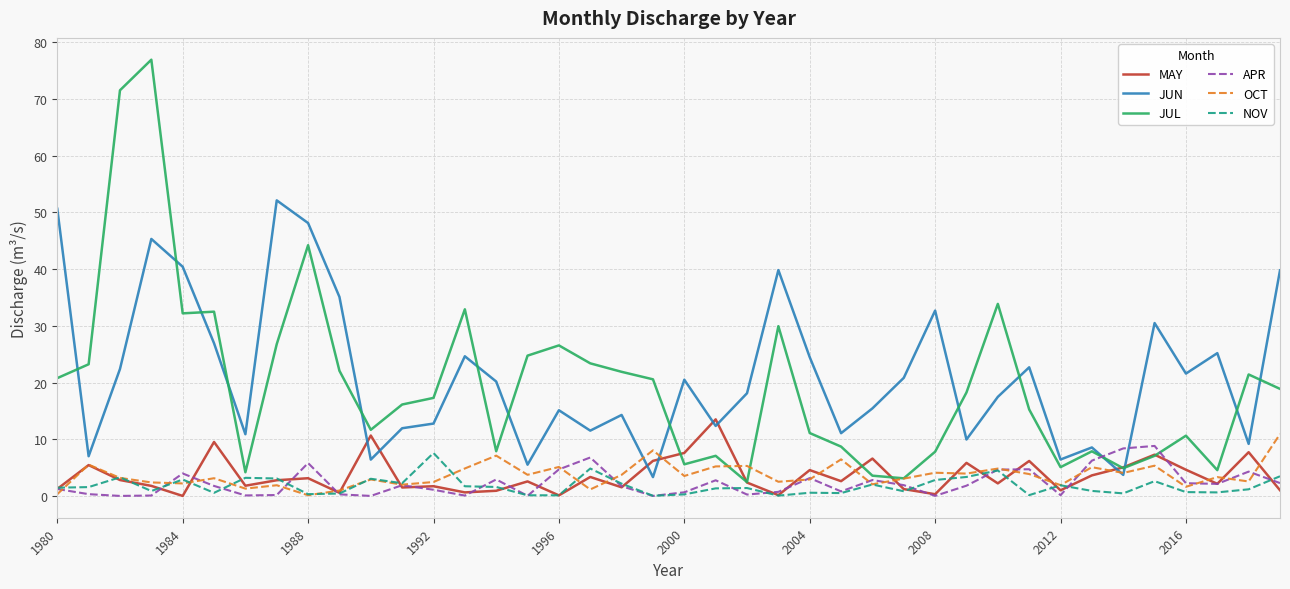

True or false: NOV and JUN intersect in this chart.

False